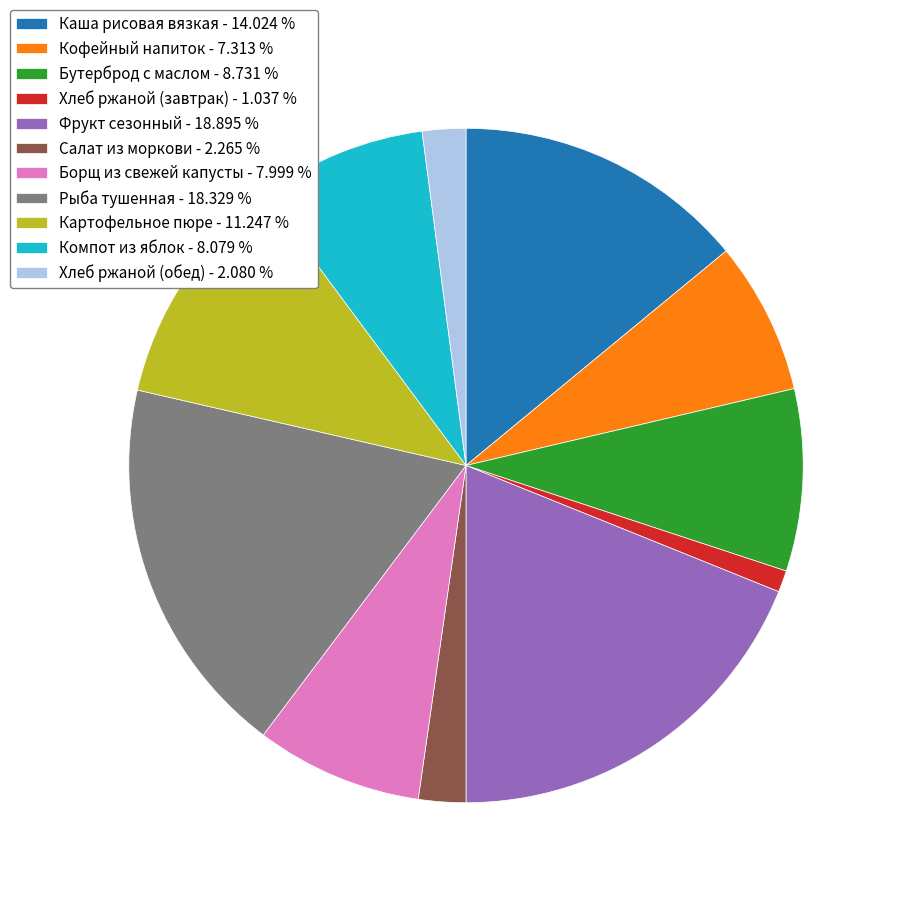

What is the ratio of the value at Фрукт сезонный to the value at Кофейный напиток?

2.6